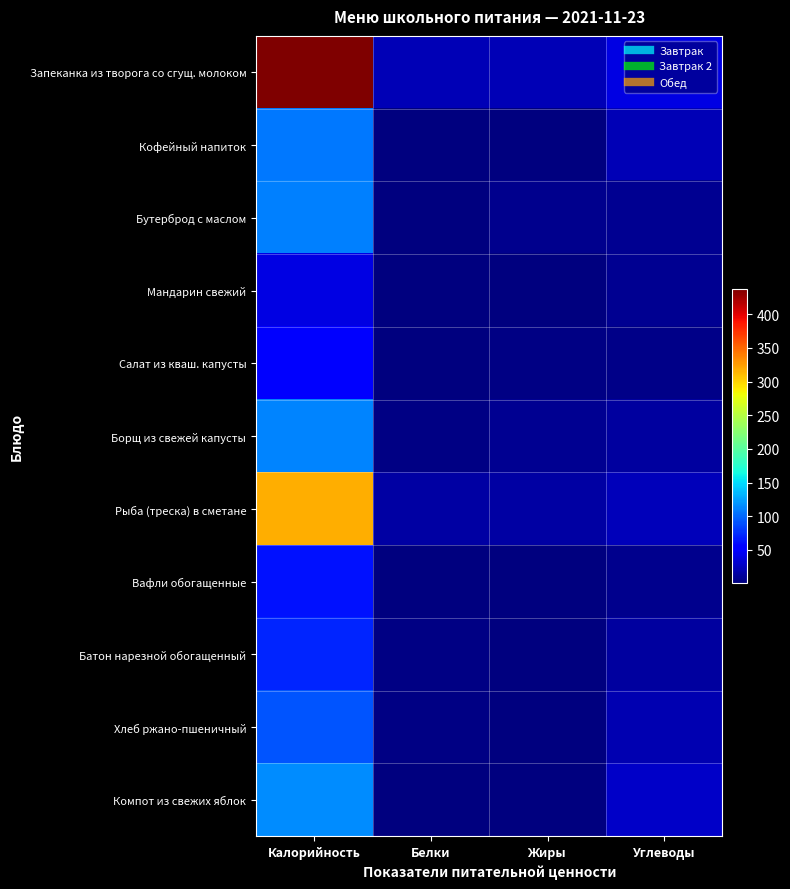

Reading right to left, what are all the values shown in this chart?

Запеканка из творога со сгущ. молоком: Углеводы=38.6	Жиры=21.2	Белки=21.3	Калорийность=437.8
Кофейный напиток: Углеводы=22.4	Жиры=1.3	Белки=1.5	Калорийность=107.0
Бутерброд с маслом: Углеводы=7.5	Жиры=6.4	Белки=1.1	Калорийность=110.0
Мандарин свежий: Углеводы=7.5	Жиры=0.2	Белки=0.8	Калорийность=38.0
Салат из кваш. капусты: Углеводы=4.6	Жиры=3.1	Белки=1.0	Калорийность=49.8
Борщ из свежей капусты: Углеводы=13.7	Жиры=7.1	Белки=3.1	Калорийность=112.7
Рыба (треска) в сметане: Углеводы=23.9	Жиры=14.8	Белки=15.6	Калорийность=318.0
Вафли обогащенные: Углеводы=6.6	Жиры=1.2	Белки=1.5	Калорийность=63.0
Батон нарезной обогащенный: Углеводы=13.0	Жиры=1.2	Белки=2.0	Калорийность=71.9
Хлеб ржано-пшеничный: Углеводы=20.4	Жиры=1.7	Белки=3.2	Калорийность=92.0
Компот из свежих яблок: Углеводы=27.9	Жиры=0.2	Белки=0.2	Калорийность=115.0